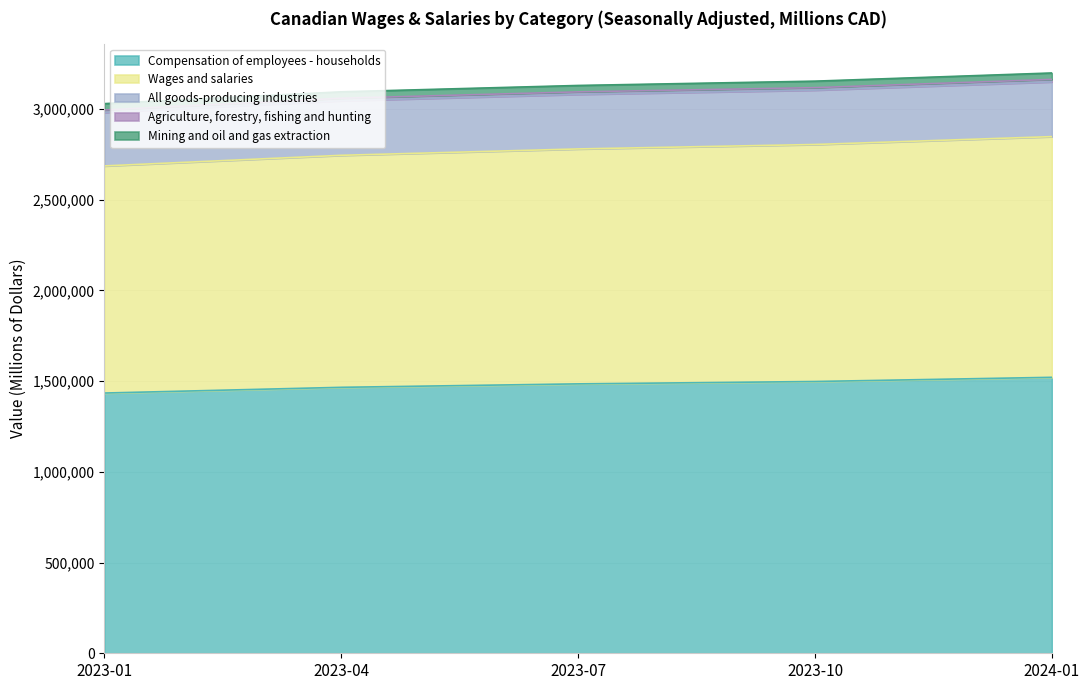

What position from the left is 2023-10?

4